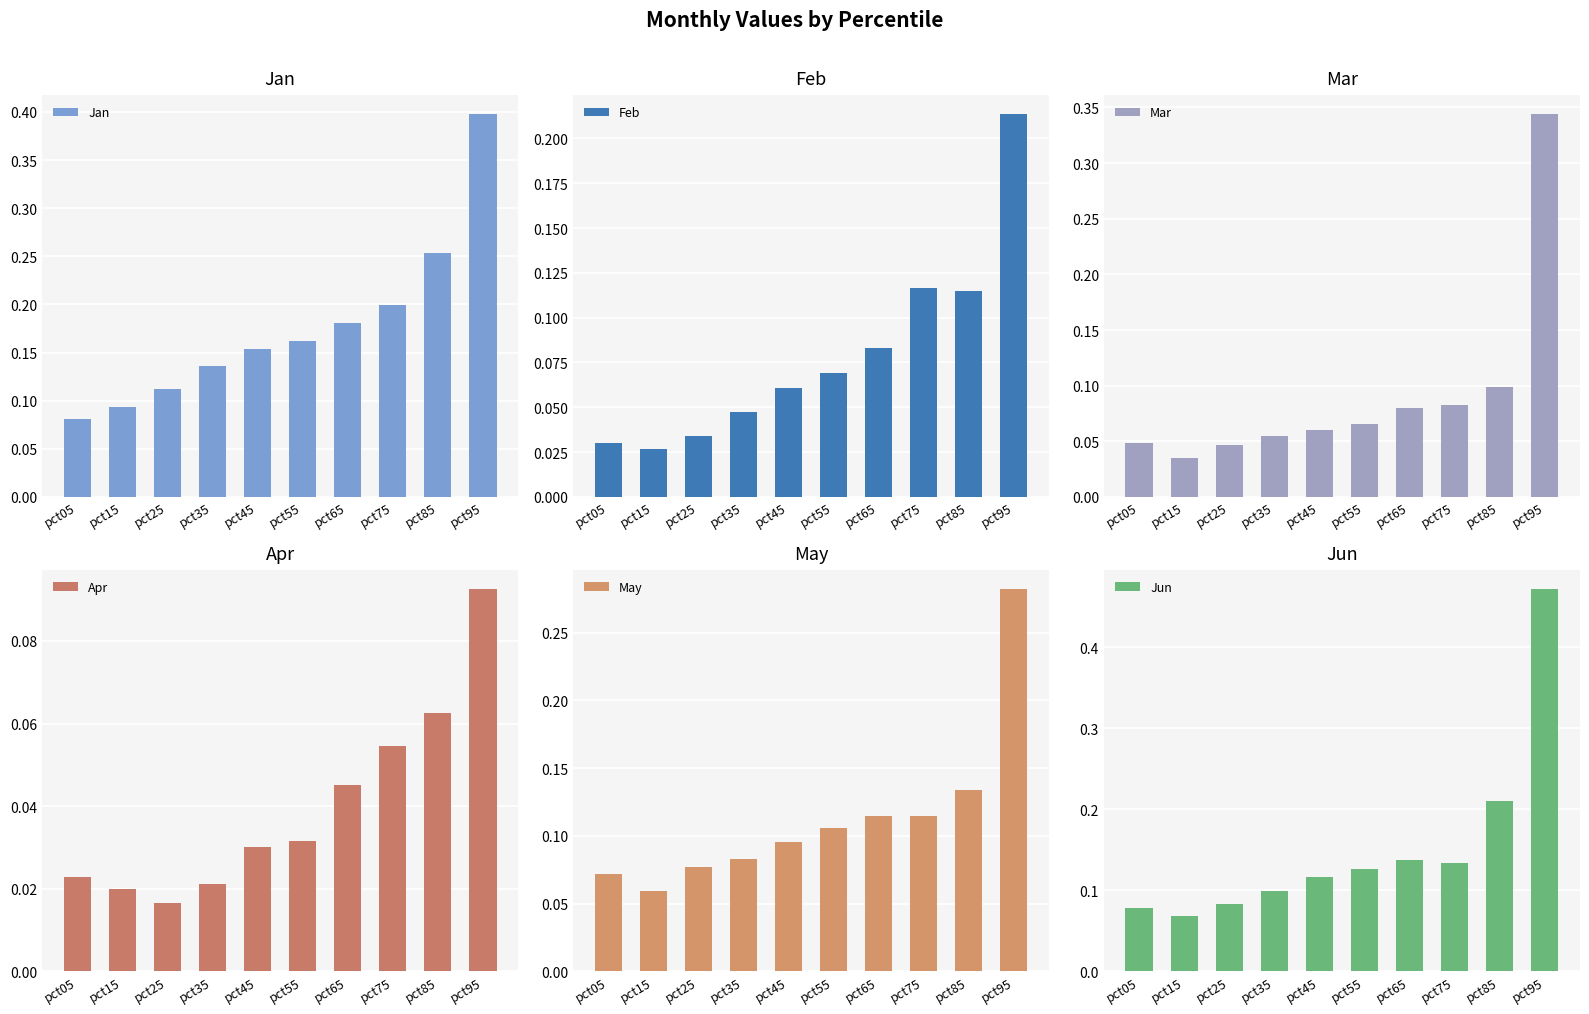

List the labels in order of Mar value, smallest first.

pct15, pct25, pct05, pct35, pct45, pct55, pct65, pct75, pct85, pct95